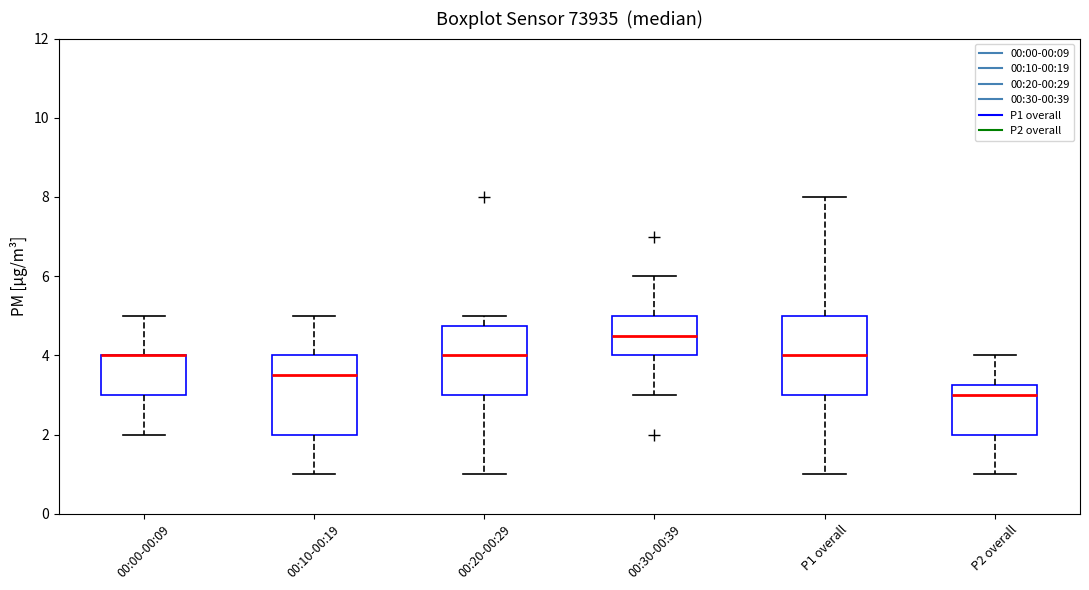

Where is the upper edge of the box for P2 overall on the y-axis? The values are not printed on the chart, so give them approximately, as read against the axis.

3.2